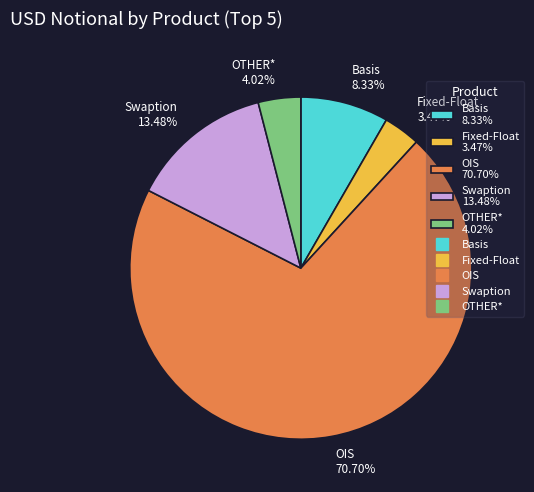

Combined, do OTHER* and Basis account for over 50%?

No